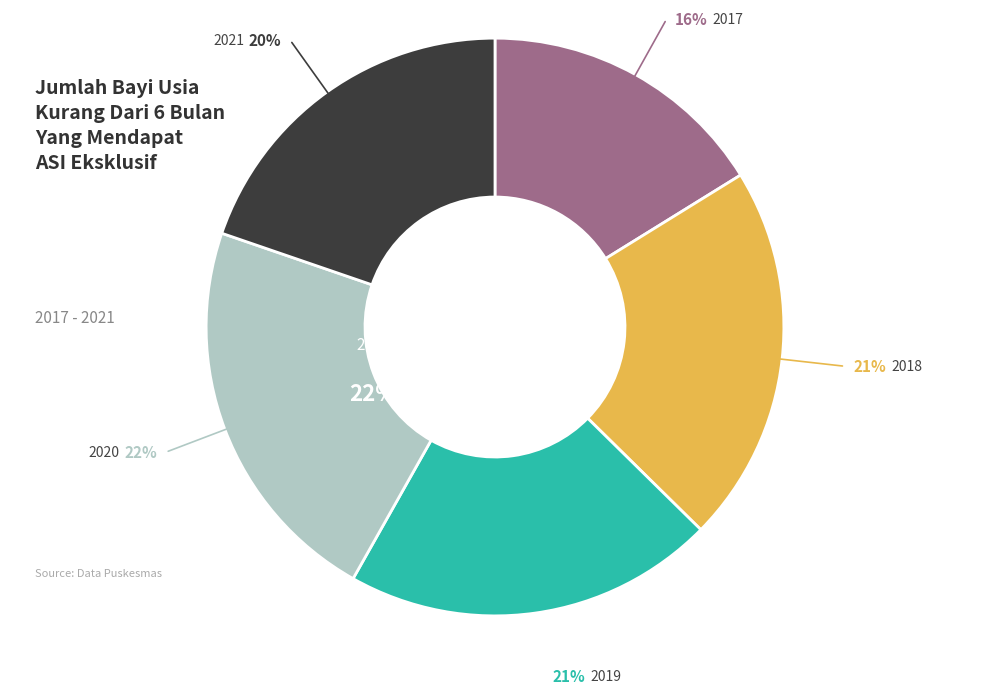

Count the number of slices in the pie.

5